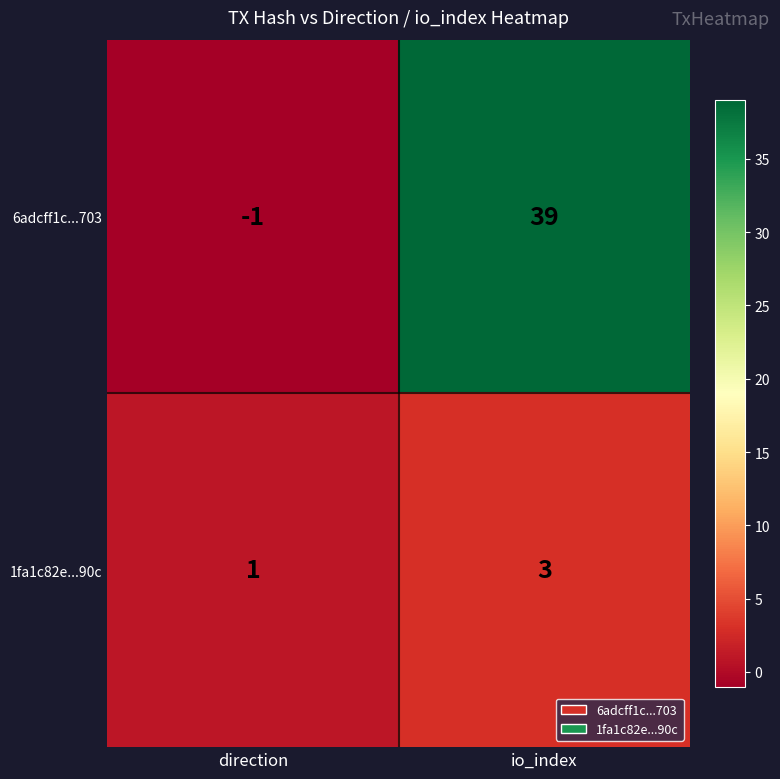

At which label is 1fa1c82e...90c closest to 2?

direction